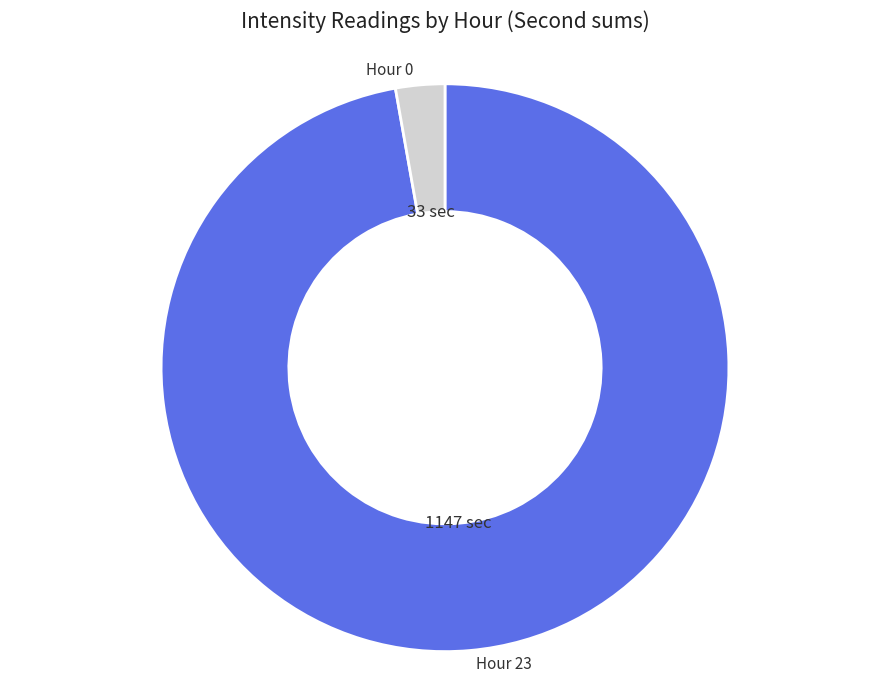

How many slices are in this pie chart?

2